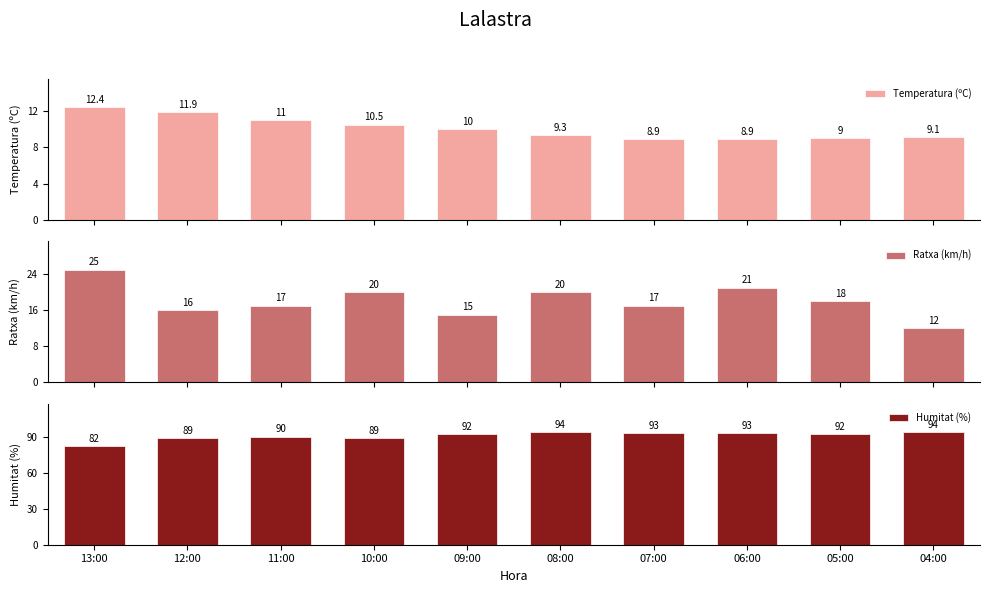

Where does the Humitat (%) series first go above 92?

08:00